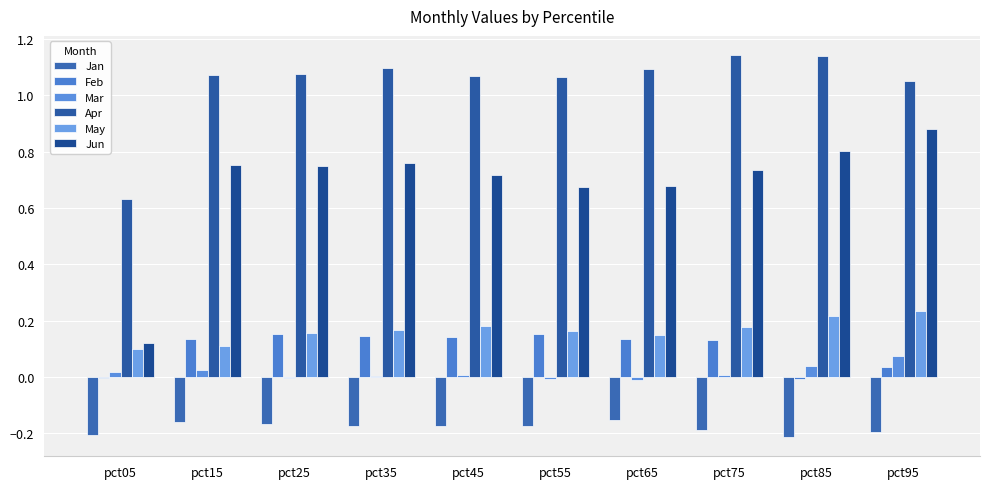

How many series are shown in this chart?

6